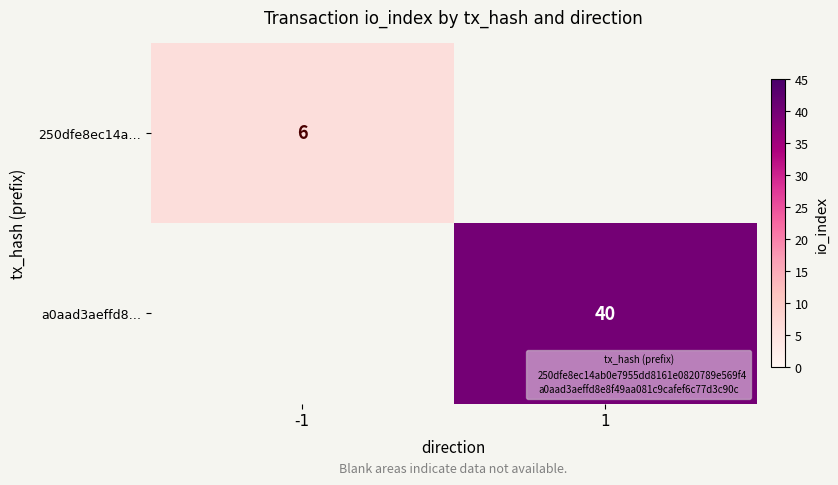

Is it true that 250dfe8ec14a… equals 0 at 1?

True